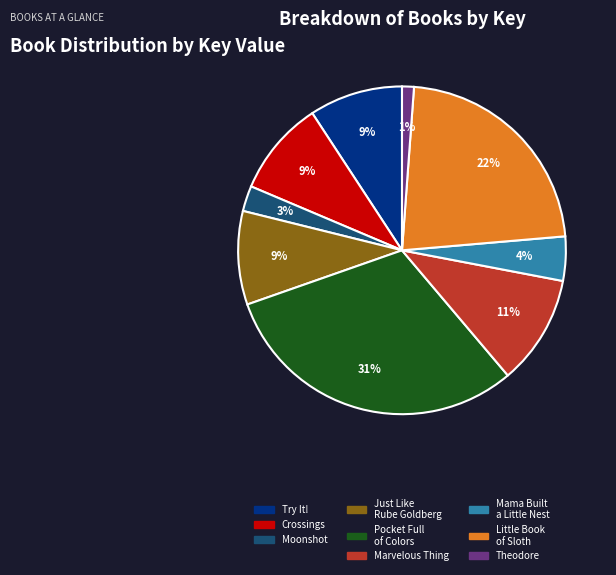

Does any single category account for the majority?

No